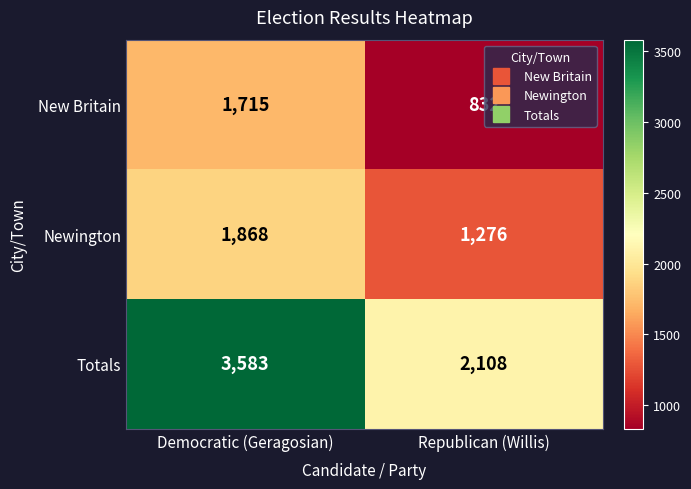

What is the greatest value displayed?

3583